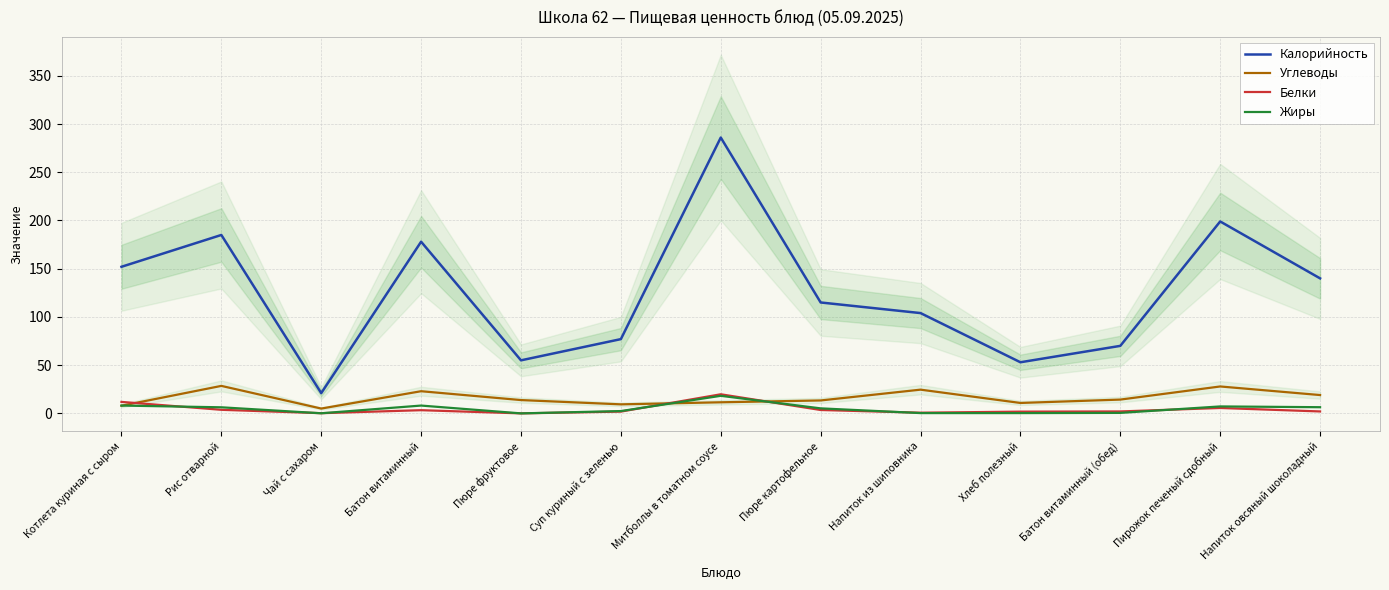

At which label does Углеводы first exceed 13?

Рис отварной